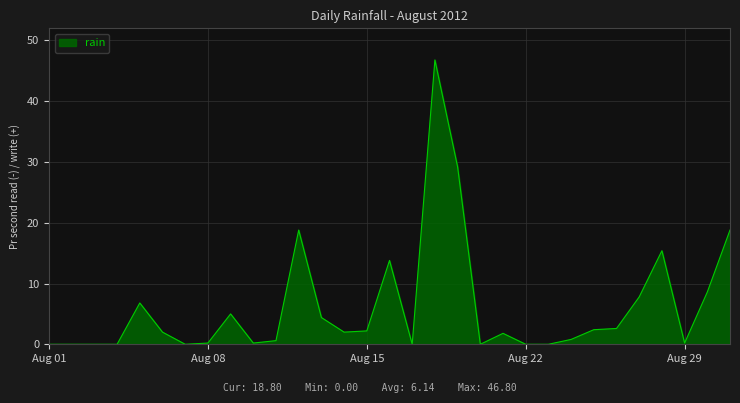

What is the maximum value shown in the chart?

46.8